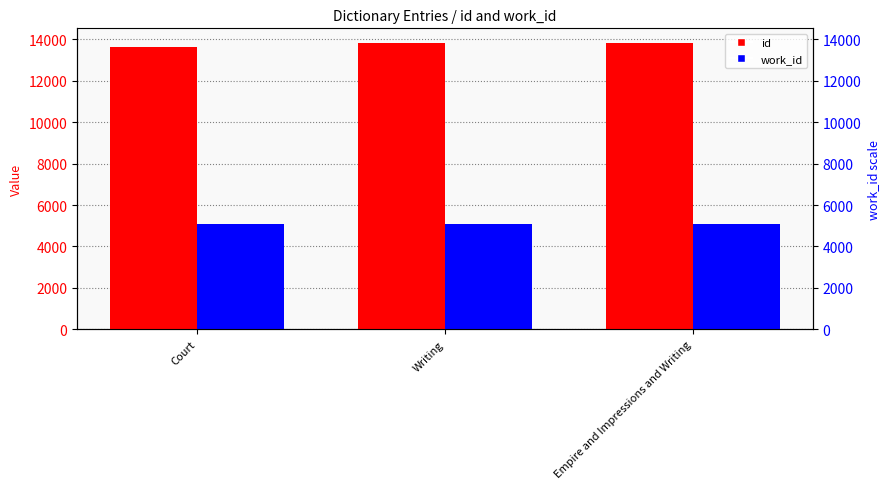

How many groups of bars are there?

3